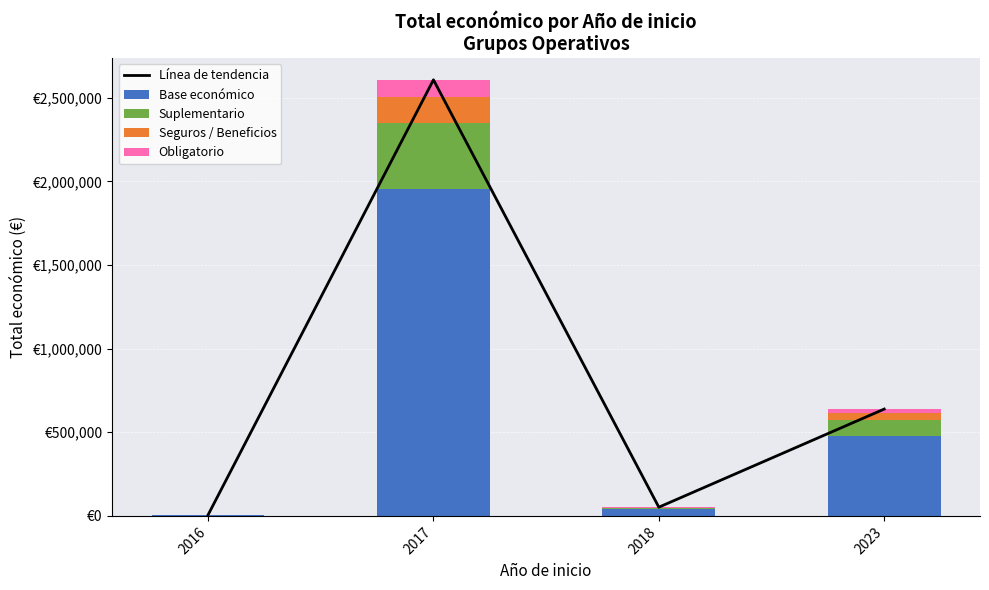

At how many categories does at least one series exceed 1977122?

1